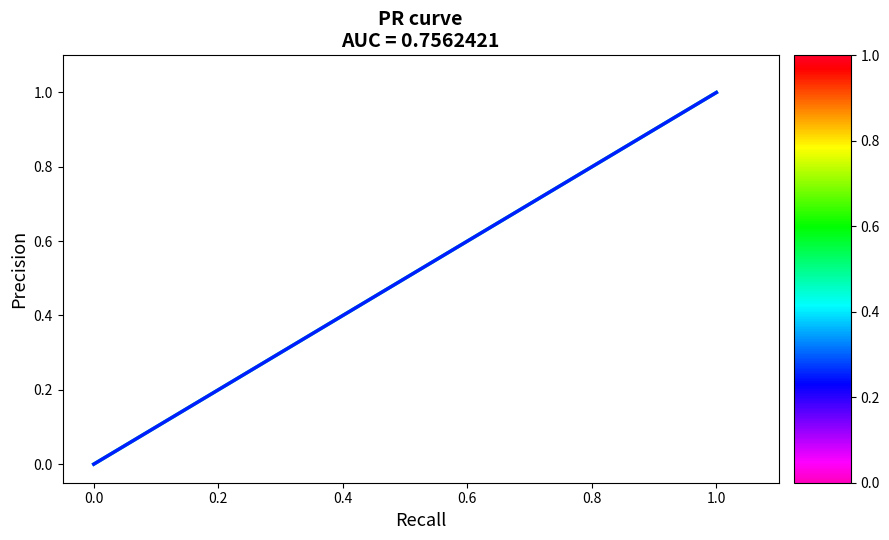

What is the greatest value displayed?

1